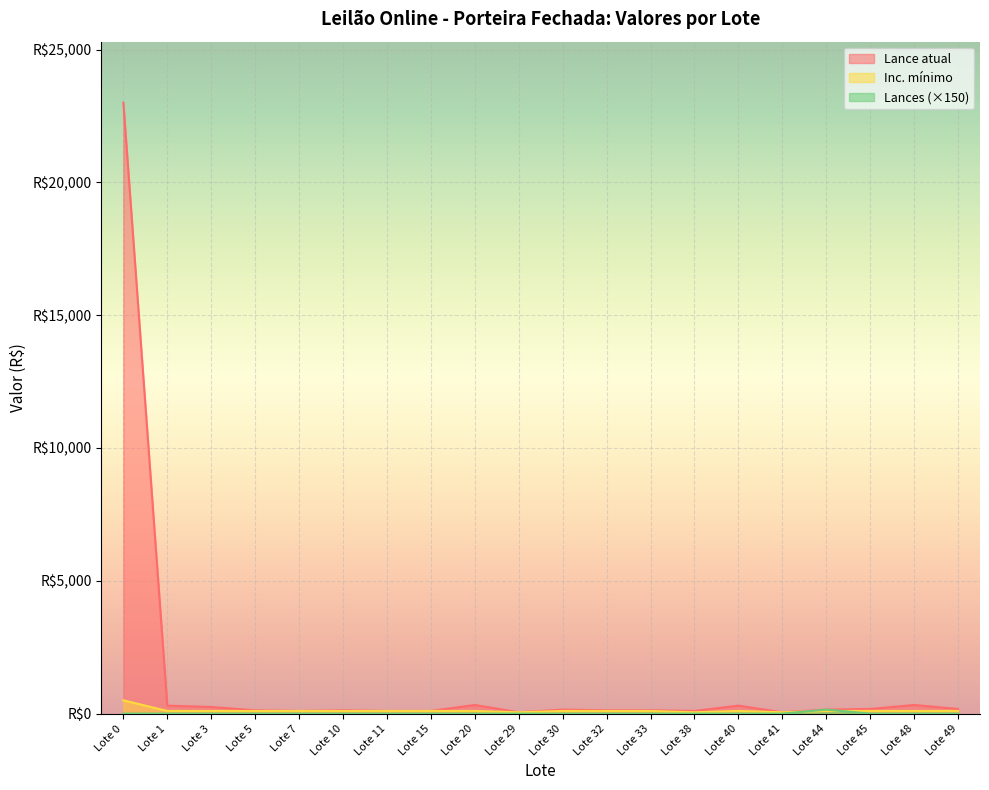

What is the sum of all Lances values?

150